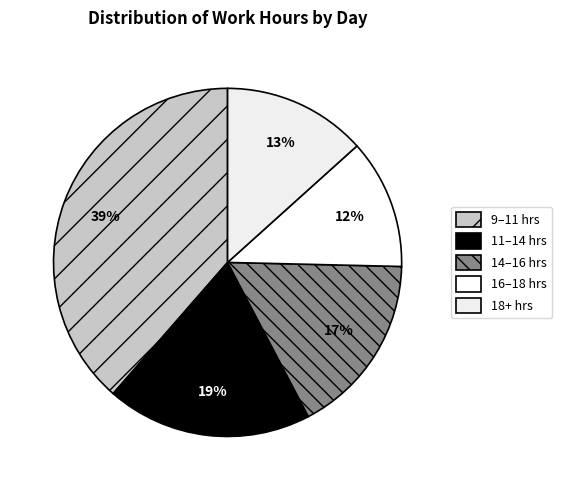

How many slices are in this pie chart?

5